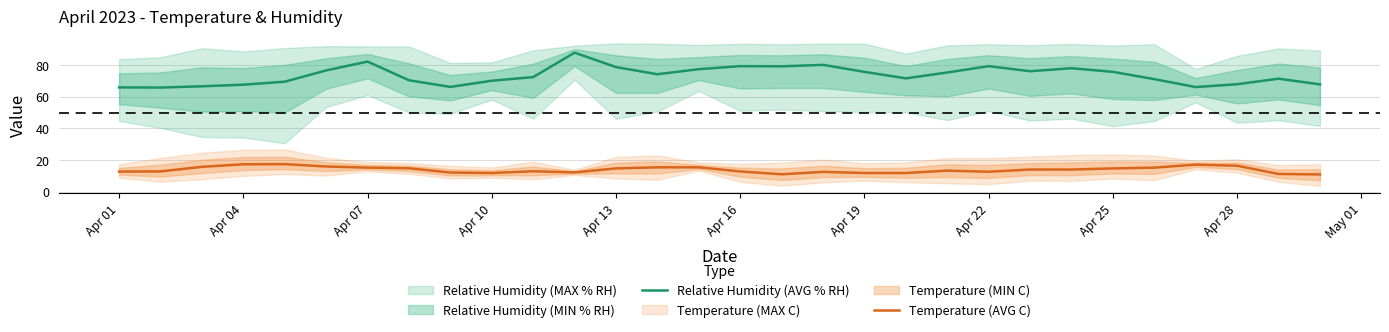

How many lines are shown in the chart?

2